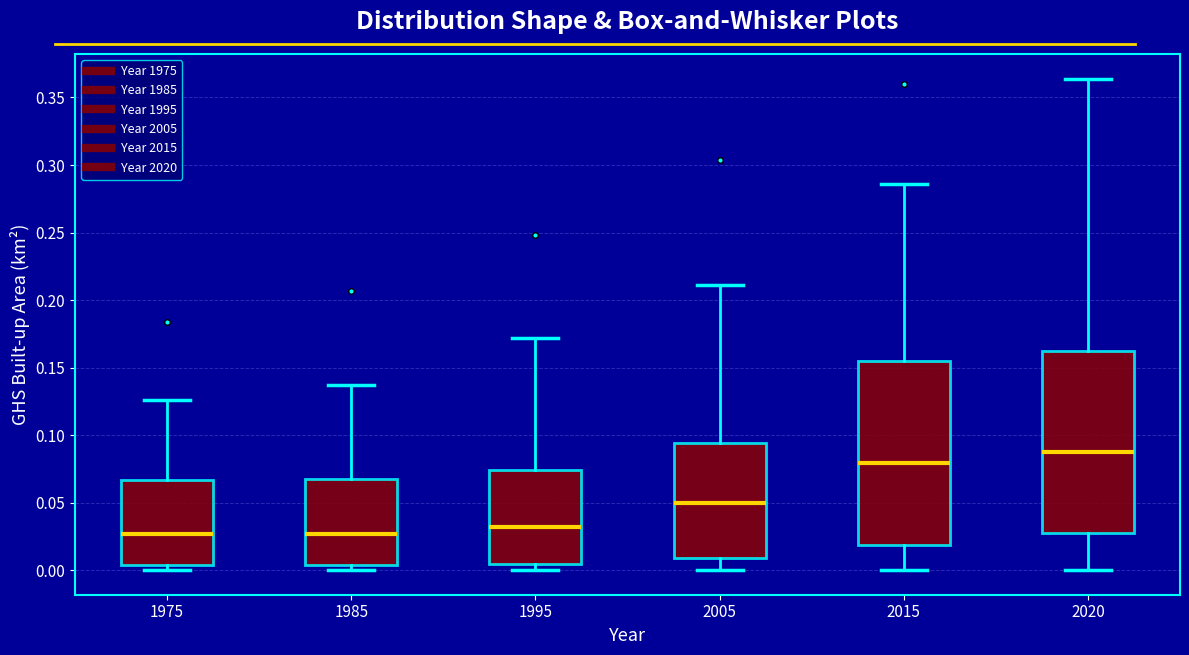

Which box's median line is the highest?

2020